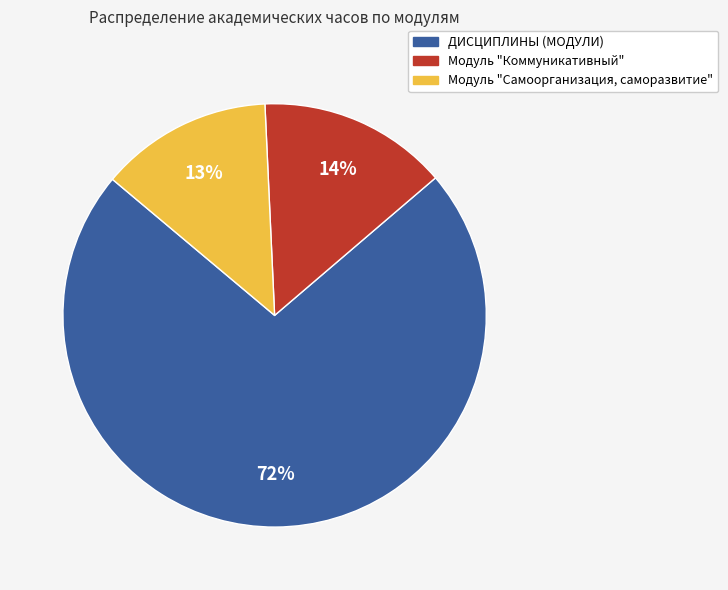

True or false: ДИСЦИПЛИНЫ (МОДУЛИ) accounts for 72% of the total.

True